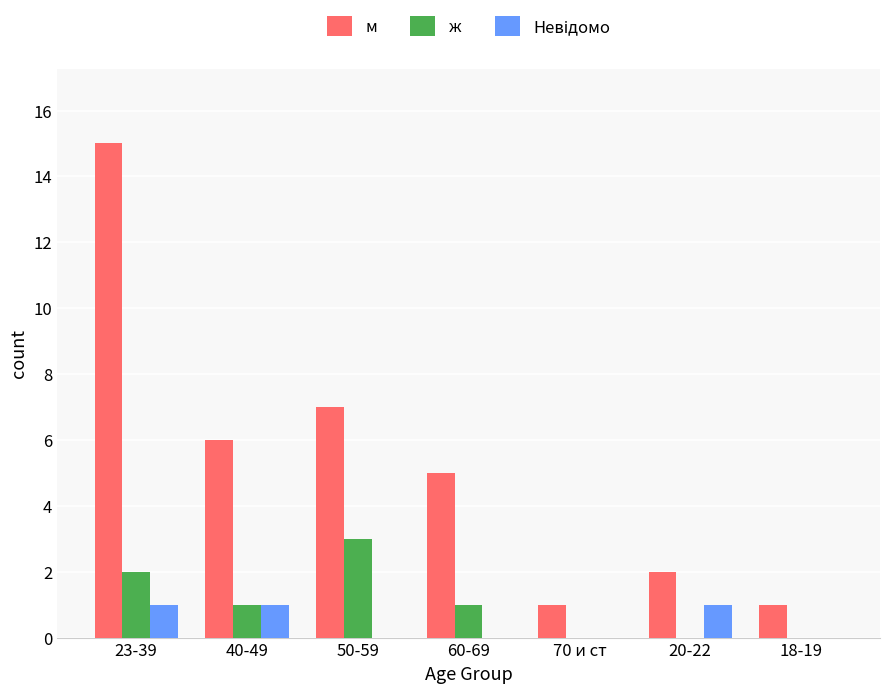

What is the total value across all series at 23-39?

18